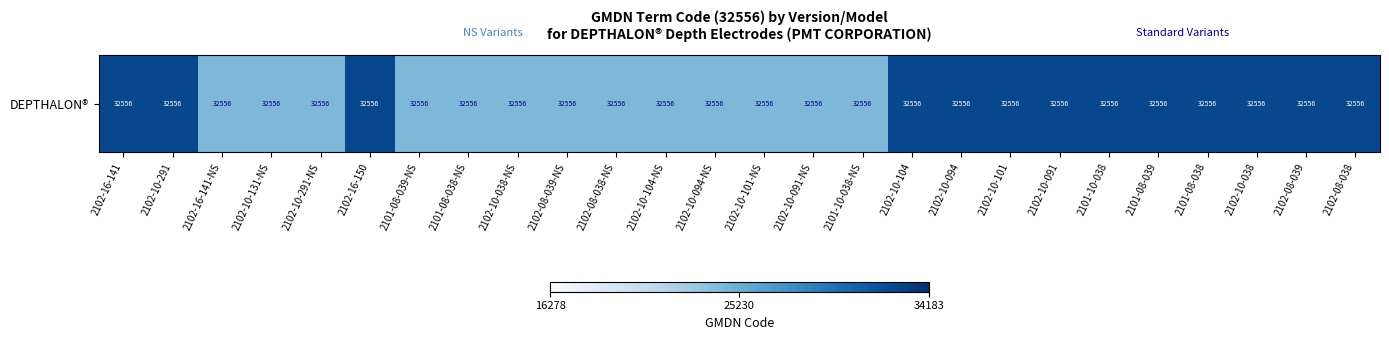

Approximately how many times larger is the value at 2101-08-038 compared to 2102-10-101?

1.0